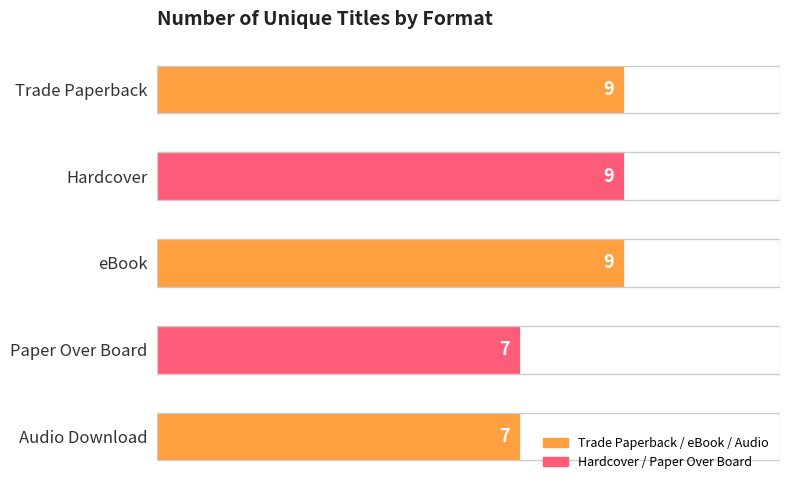

Approximately how many times larger is the value at eBook compared to Hardcover?

1.0